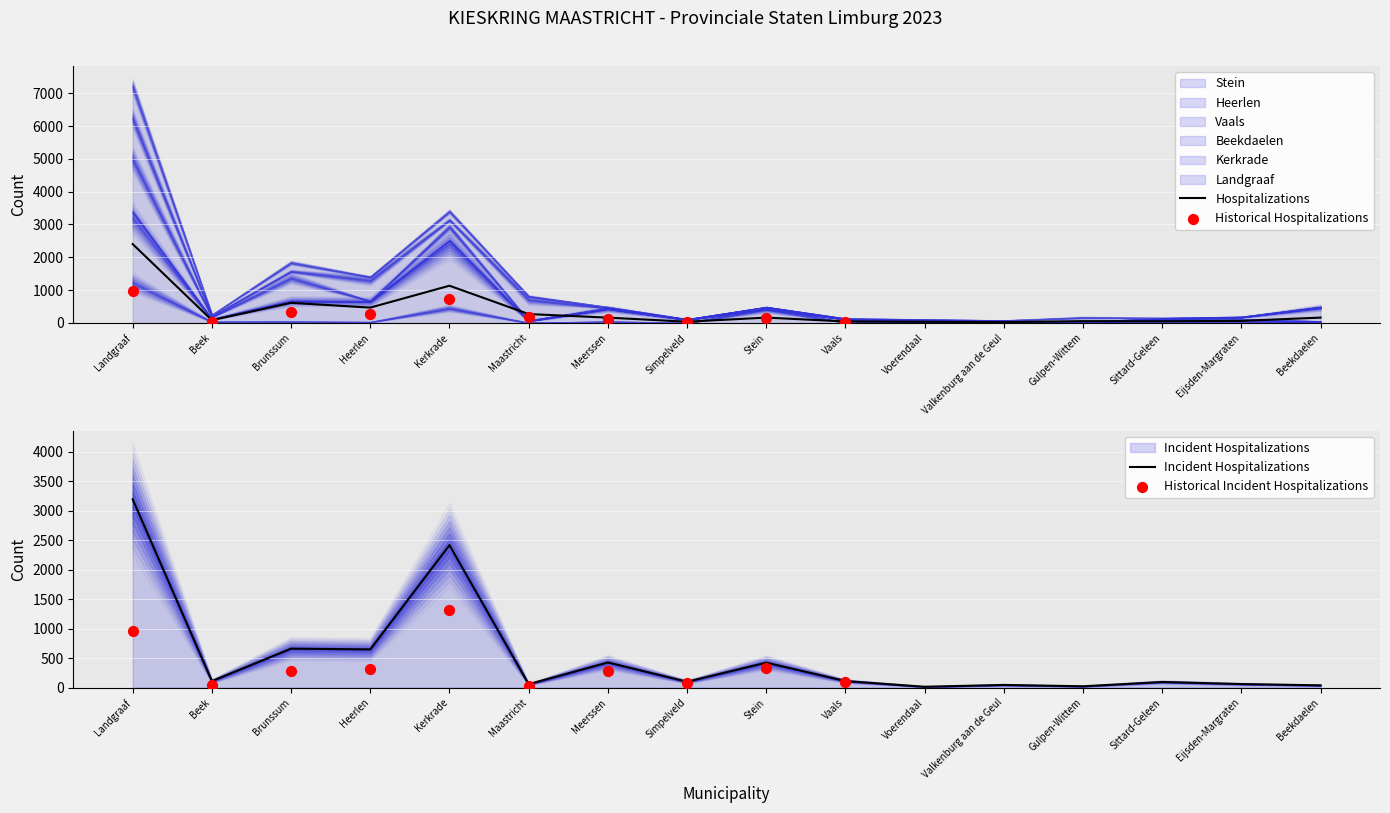

At which category is the sum across all series the highest?

Landgraaf